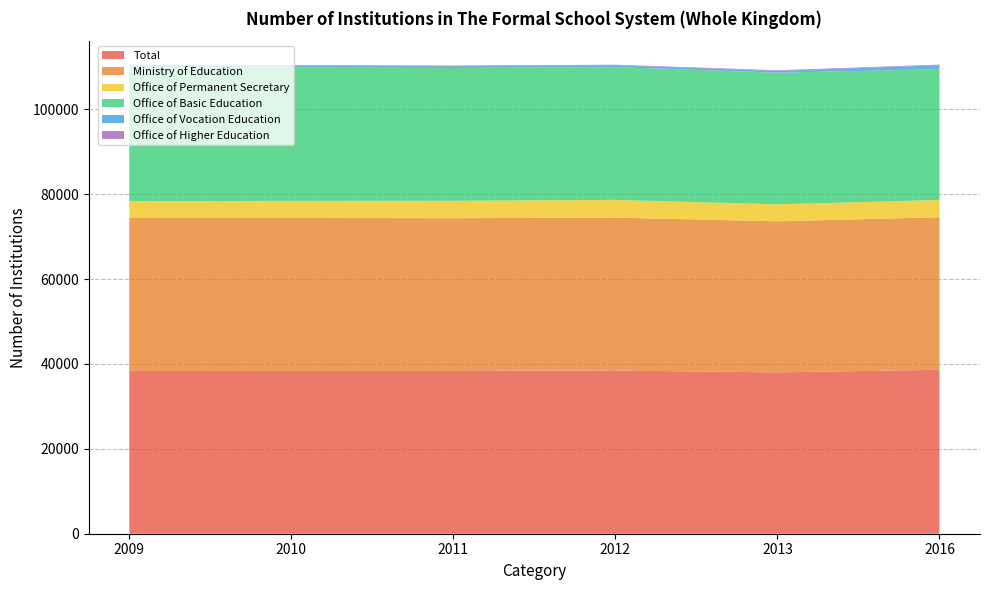

Reading left to right, extract all data points from this chart.

2009: Total=38347	Ministry of Education=36039	Office of Permanent Secretary=3968	Office of Basic Education=31508	Office of Vocation Education=415	Office of Higher Education=146
2010: Total=38376	Ministry of Education=36016	Office of Permanent Secretary=4025	Office of Basic Education=31424	Office of Vocation Education=415	Office of Higher Education=151
2011: Total=38383	Ministry of Education=35960	Office of Permanent Secretary=4107	Office of Basic Education=31286	Office of Vocation Education=415	Office of Higher Education=151
2012: Total=38455	Ministry of Education=36026	Office of Permanent Secretary=4167	Office of Basic Education=31286	Office of Vocation Education=421	Office of Higher Education=151
2013: Total=38010	Ministry of Education=35595	Office of Permanent Secretary=4001	Office of Basic Education=31021	Office of Vocation Education=421	Office of Higher Education=151
2016: Total=38629	Ministry of Education=35948	Office of Permanent Secretary=4069	Office of Basic Education=30816	Office of Vocation Education=907	Office of Higher Education=155